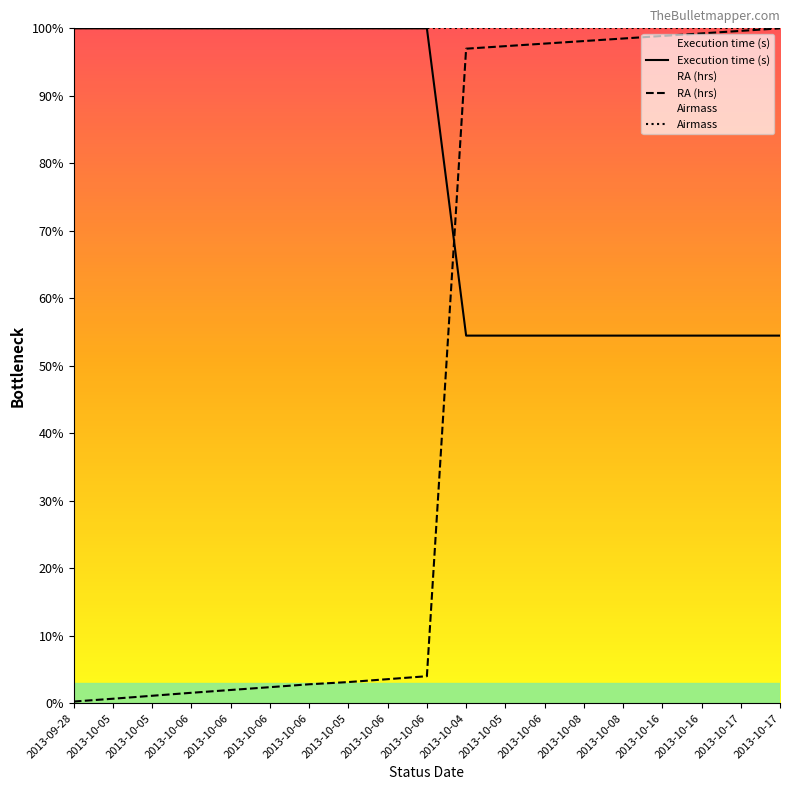

Rank the categories by Airmass value from lowest to highest.

2013-09-28, 2013-10-05, 2013-10-05, 2013-10-06, 2013-10-06, 2013-10-06, 2013-10-06, 2013-10-05, 2013-10-06, 2013-10-06, 2013-10-04, 2013-10-05, 2013-10-06, 2013-10-08, 2013-10-08, 2013-10-16, 2013-10-16, 2013-10-17, 2013-10-17